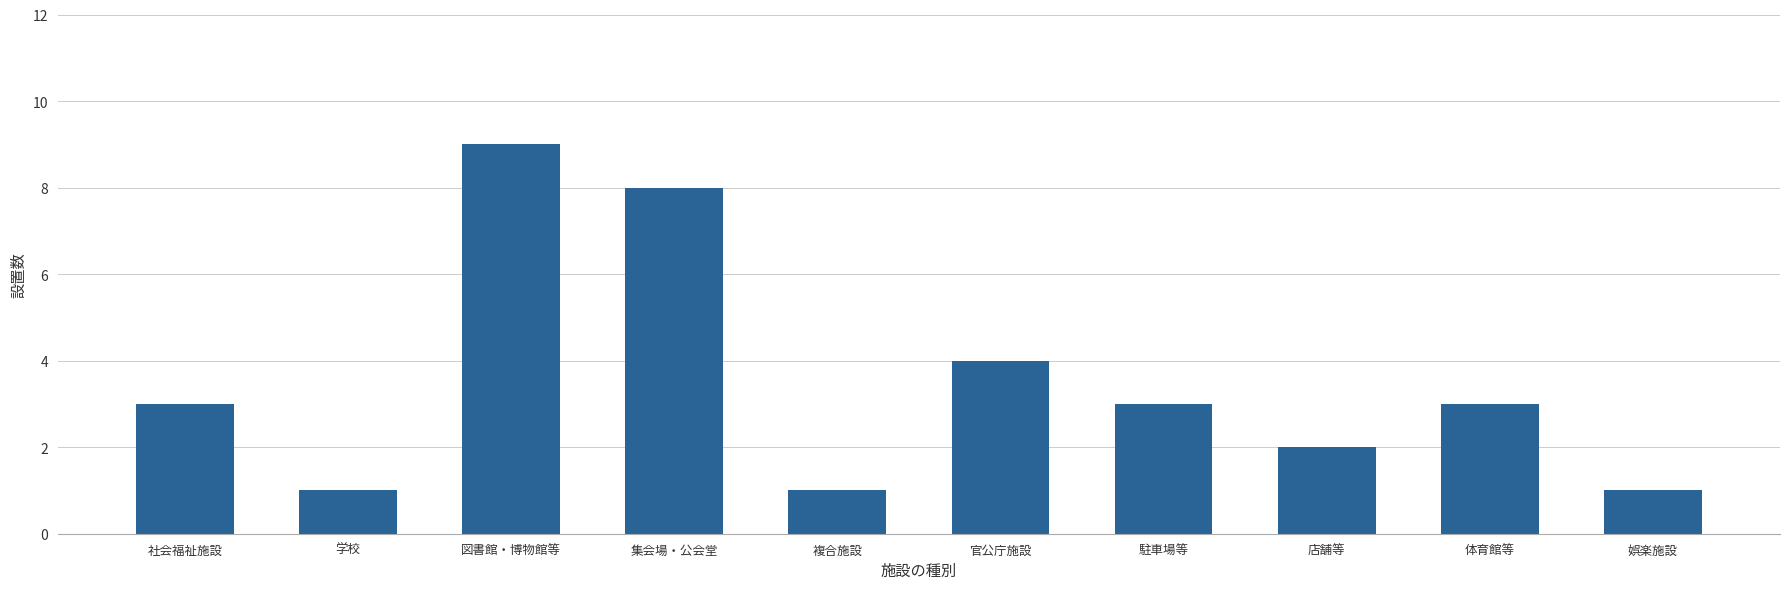

What is the maximum value shown in the chart?

9